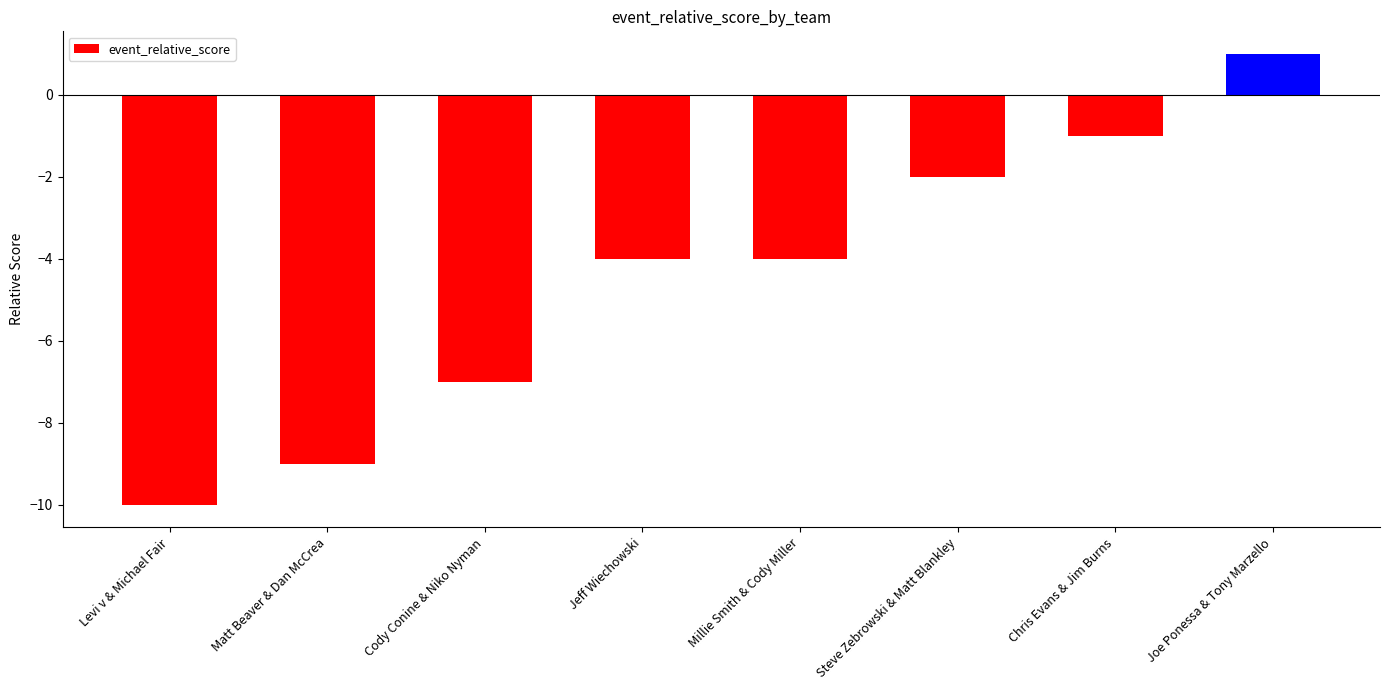

Read the value at Cody Conine & Niko Nyman.

-7